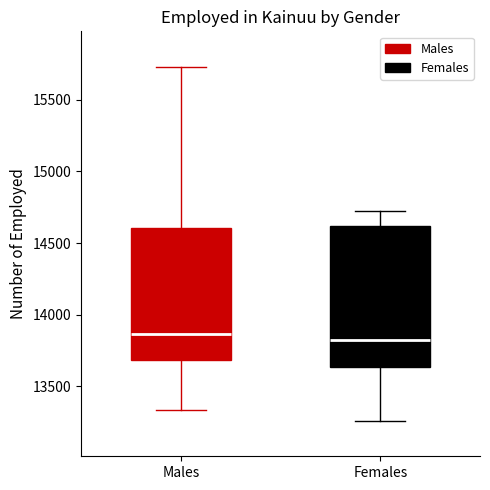

Reading left to right, read every box against the y-axis: the position of its median line, the range the box covers, and the ends of its whiskers. The values are not printed on the chart, so give them approximately, as read against the axis.

Males: median 13850, box 13700 to 14600, whiskers 13350 to 15750
Females: median 13800, box 13650 to 14600, whiskers 13250 to 14700